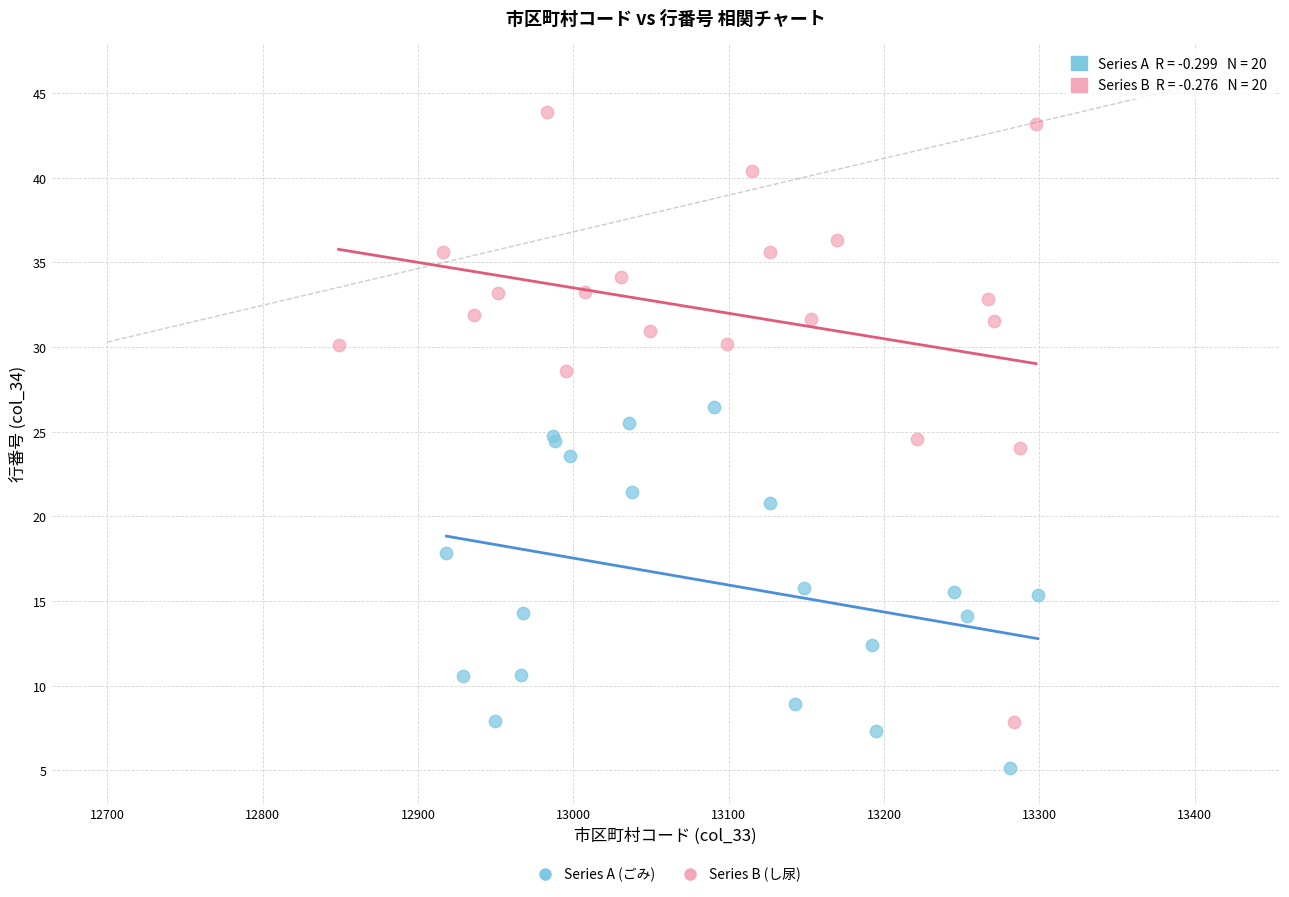

Which series has the largest Y range (max minus min)?

Series B (し尿)